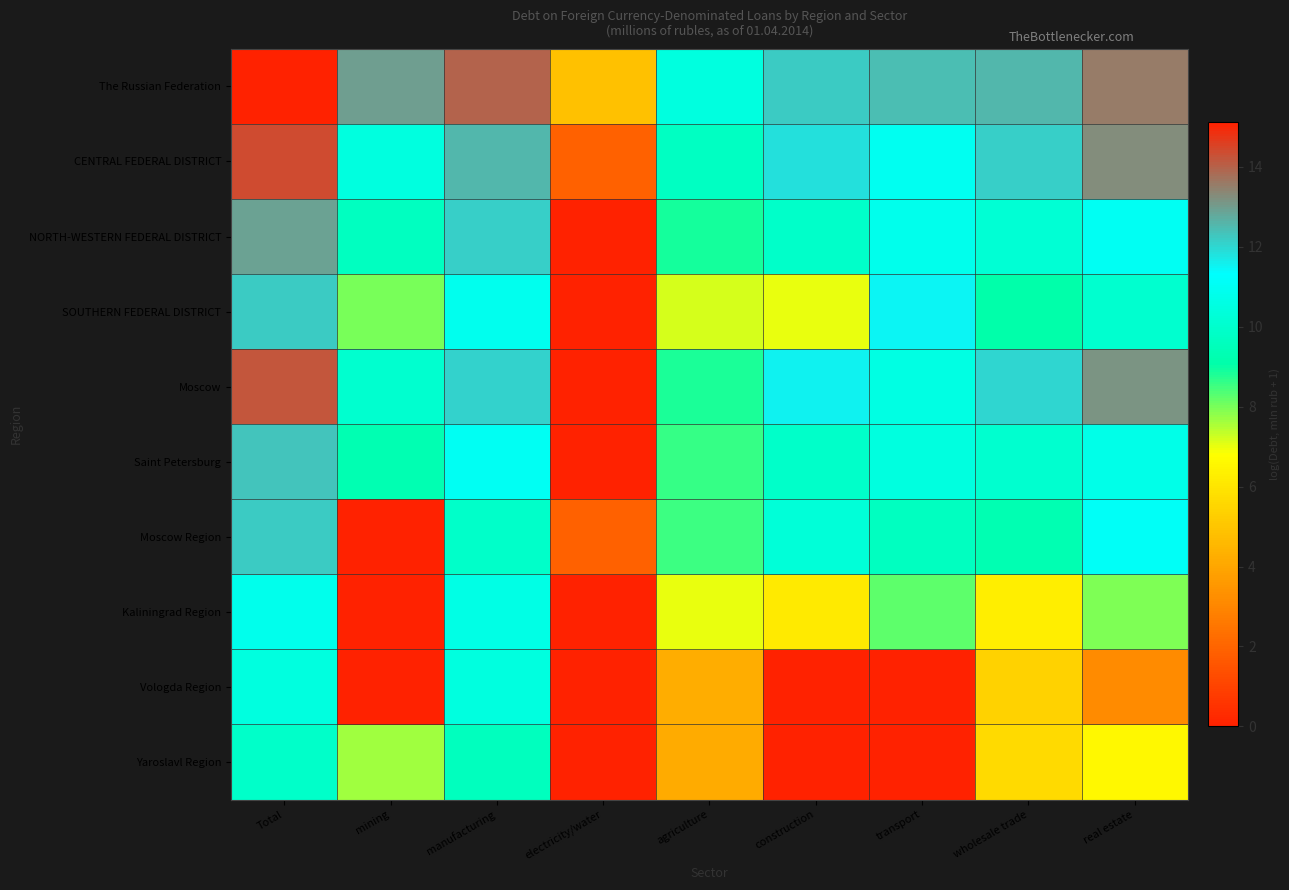

Count the number of categories in the chart.

9